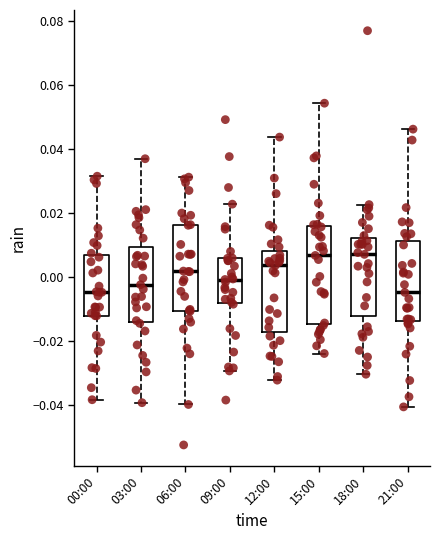

Reading left to right, transcribe this box plot: for each box, give where its median line is, the range the box spans, and where its two whiskers end, as read against the y-axis. The values are not printed on the chart, so give them approximately, as read against the axis.

00:00: median -0.004, box -0.012 to 0.006, whiskers -0.038 to 0.032
03:00: median -0.002, box -0.014 to 0.010, whiskers -0.040 to 0.038
06:00: median 0.002, box -0.010 to 0.016, whiskers -0.040 to 0.032
09:00: median 0.000, box -0.008 to 0.006, whiskers -0.030 to 0.022
12:00: median 0.004, box -0.018 to 0.008, whiskers -0.032 to 0.044
15:00: median 0.006, box -0.014 to 0.016, whiskers -0.024 to 0.054
18:00: median 0.008, box -0.012 to 0.012, whiskers -0.030 to 0.022
21:00: median -0.004, box -0.014 to 0.012, whiskers -0.040 to 0.046